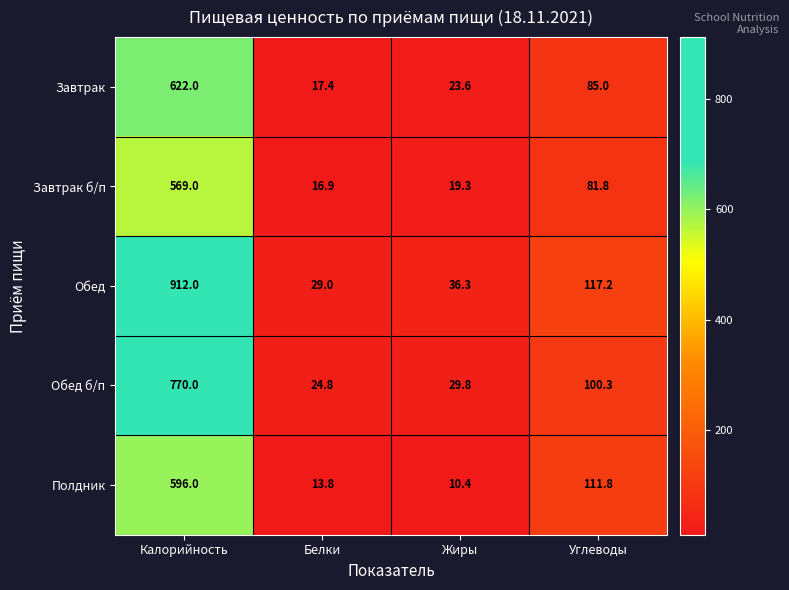

Is it true that Завтрак equals 17.4 at Белки?

True